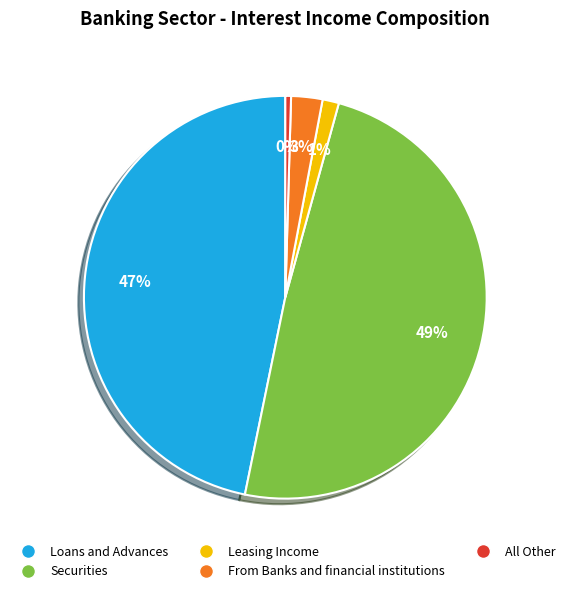

Do From Banks and financial institutions and Leasing Income together represent more than half of the pie?

No